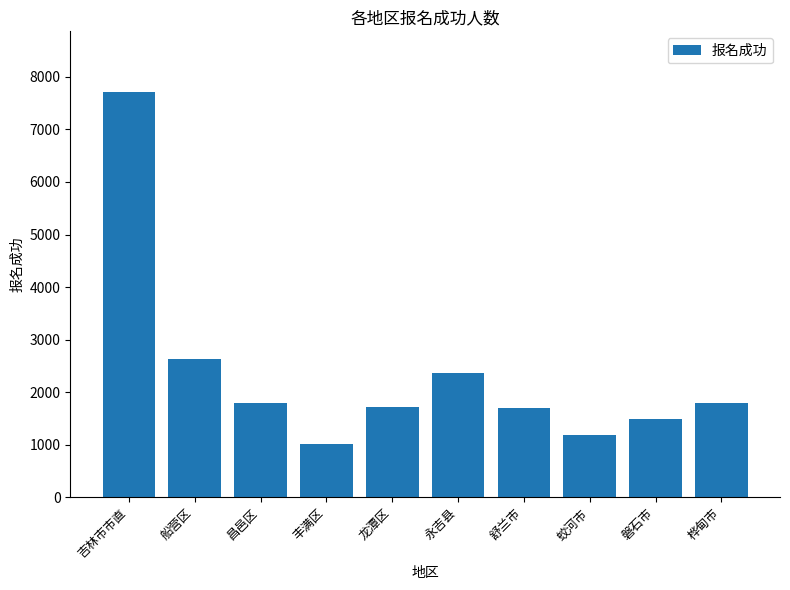

How many categories are shown in the chart?

10